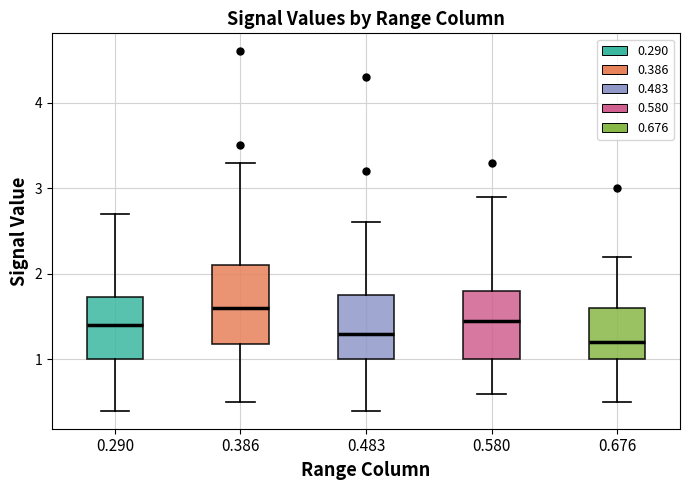

Reading left to right, read every box against the y-axis: the position of its median line, the range the box covers, and the ends of its whiskers. The values are not printed on the chart, so give them approximately, as read against the axis.

0.290: median 1.4, box 1.0 to 1.7, whiskers 0.4 to 2.7
0.386: median 1.6, box 1.2 to 2.1, whiskers 0.5 to 3.3
0.483: median 1.3, box 1.0 to 1.8, whiskers 0.4 to 2.6
0.580: median 1.5, box 1.0 to 1.8, whiskers 0.6 to 2.9
0.676: median 1.2, box 1.0 to 1.6, whiskers 0.5 to 2.2